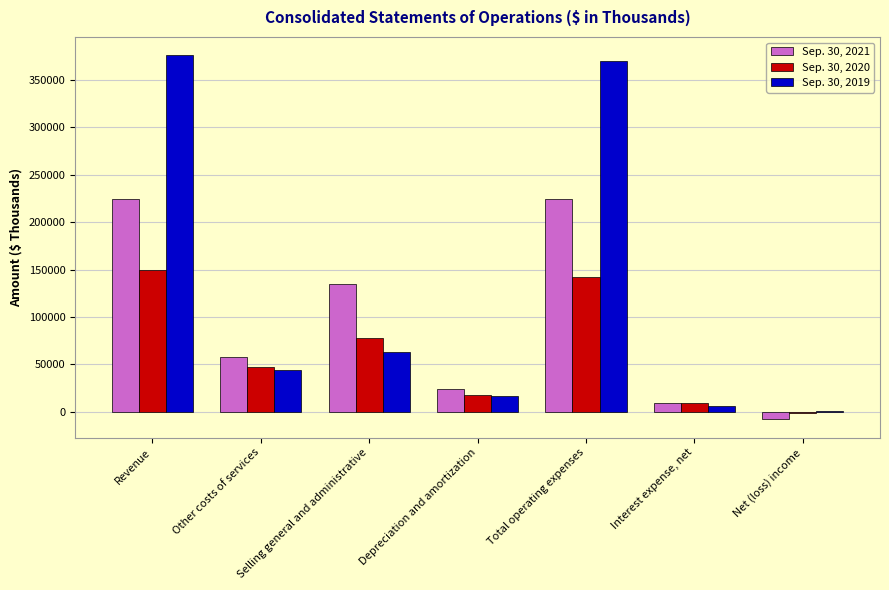

Which label corresponds to the largest value in the chart?

Revenue